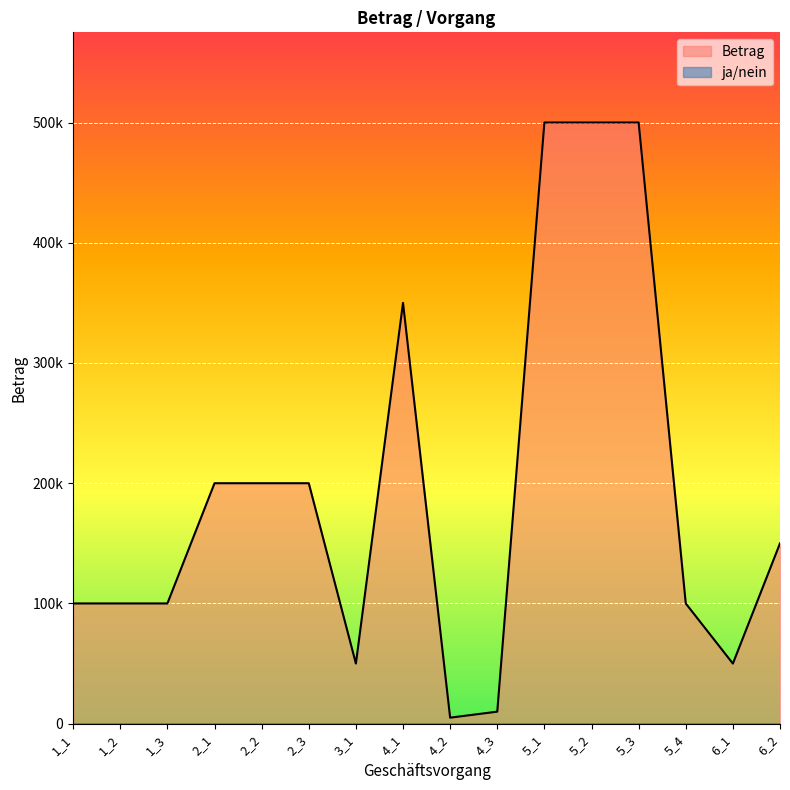

True or false: the data shows 147892 at 5_3.

False